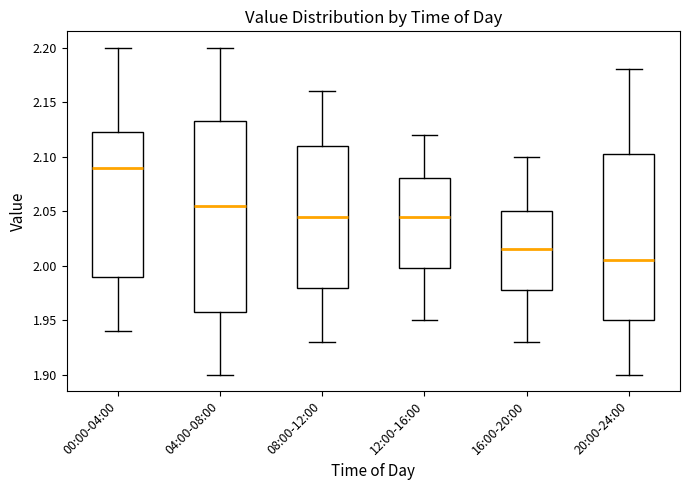

Reading left to right, read every box against the y-axis: the position of its median line, the range the box covers, and the ends of its whiskers. The values are not printed on the chart, so give them approximately, as read against the axis.

00:00-04:00: median 2.090, box 1.990 to 2.125, whiskers 1.940 to 2.200
04:00-08:00: median 2.055, box 1.960 to 2.135, whiskers 1.900 to 2.200
08:00-12:00: median 2.045, box 1.980 to 2.110, whiskers 1.930 to 2.160
12:00-16:00: median 2.045, box 2.000 to 2.080, whiskers 1.950 to 2.120
16:00-20:00: median 2.015, box 1.980 to 2.050, whiskers 1.930 to 2.100
20:00-24:00: median 2.005, box 1.950 to 2.105, whiskers 1.900 to 2.180